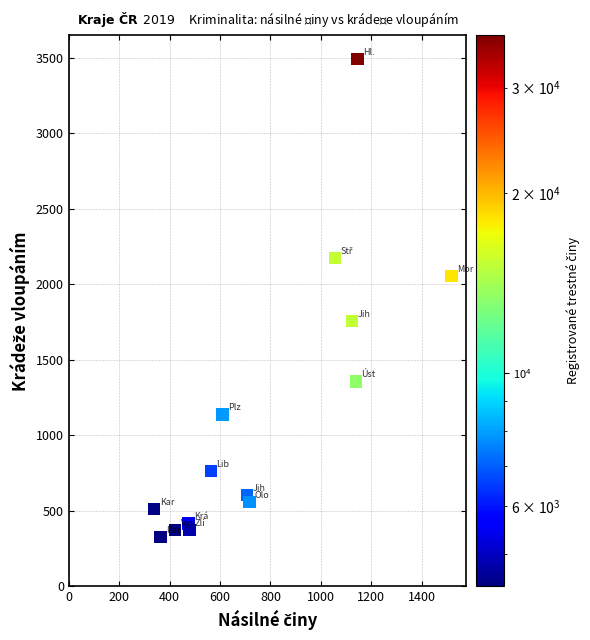

What is the range of Y values (max minus min)?

3163